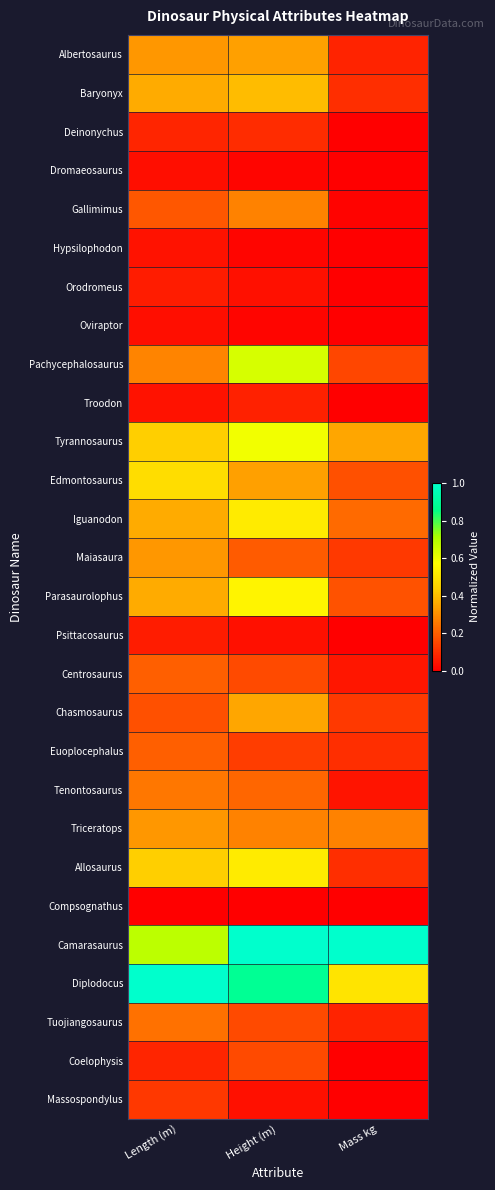

Rank the series at Height (m) from lowest to highest value.

Compsognathus, Dromaeosaurus, Hypsilophodon, Oviraptor, Orodromeus, Psittacosaurus, Massospondylus, Troodon, Deinonychus, Euoplocephalus, Centrosaurus, Tuojiangosaurus, Coelophysis, Maiasaura, Tenontosaurus, Gallimimus, Triceratops, Albertosaurus, Edmontosaurus, Chasmosaurus, Baryonyx, Iguanodon, Allosaurus, Parasaurolophus, Tyrannosaurus, Pachycephalosaurus, Diplodocus, Camarasaurus